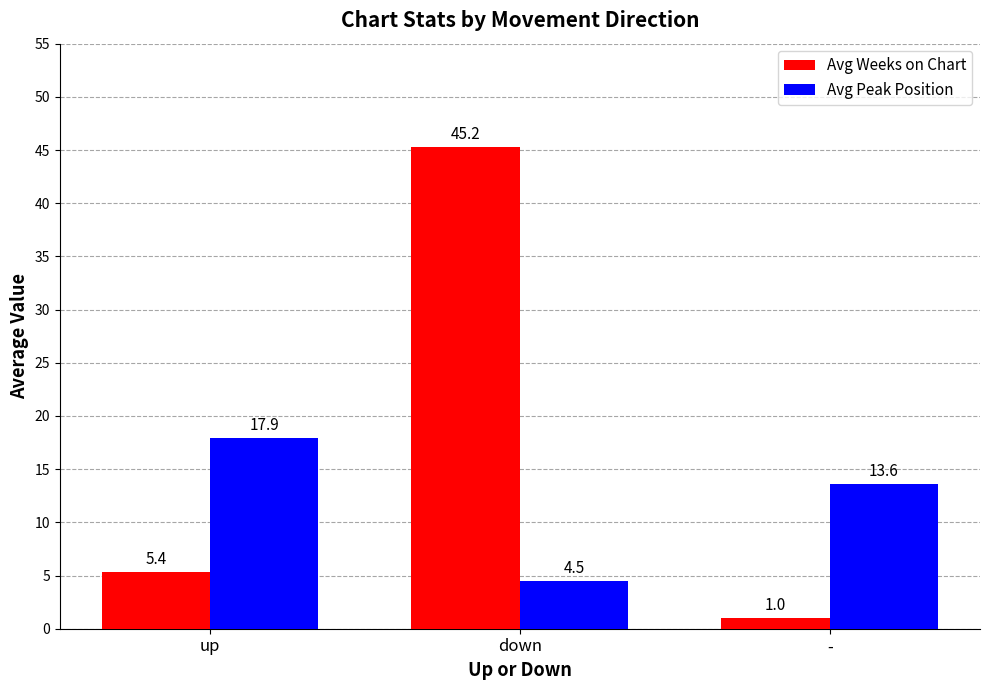

Reading left to right, transcribe all the data shown in this chart.

Avg Weeks on Chart: 5.4	45.2	1.0
Avg Peak Position: 17.9	4.5	13.6